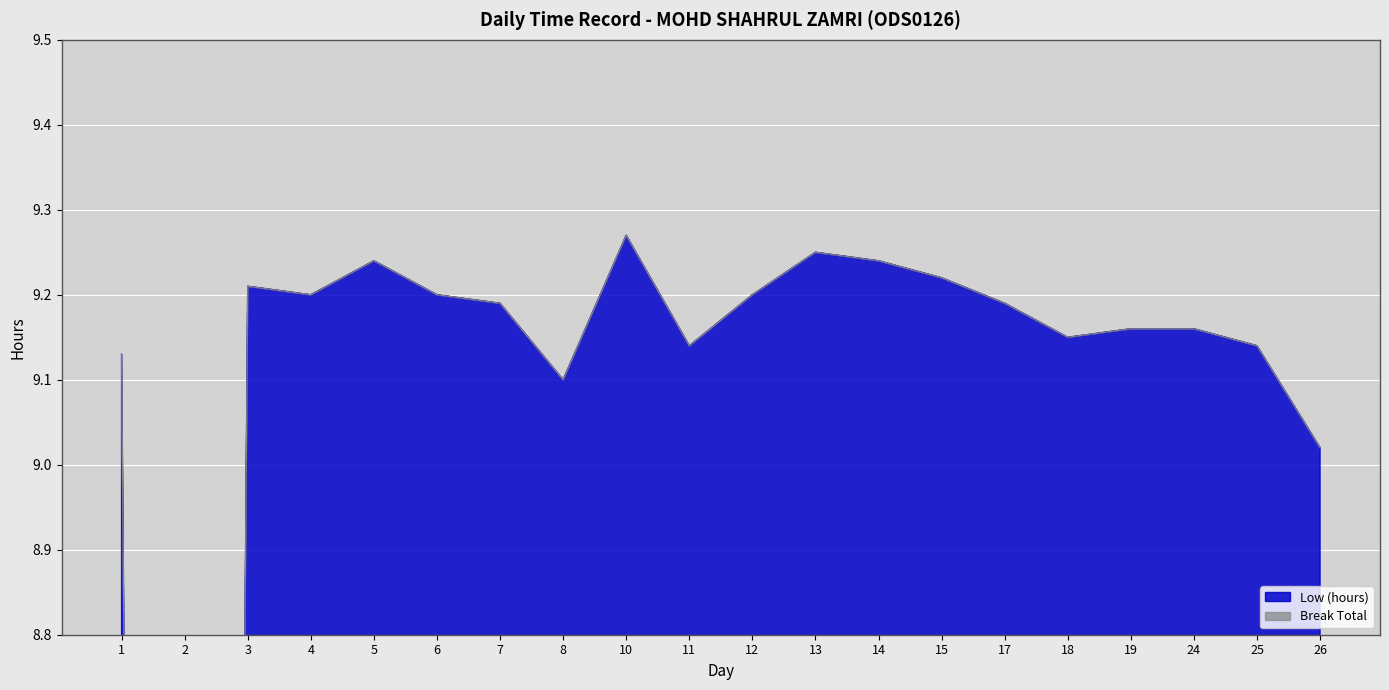

Which label corresponds to the largest value in the chart?

10